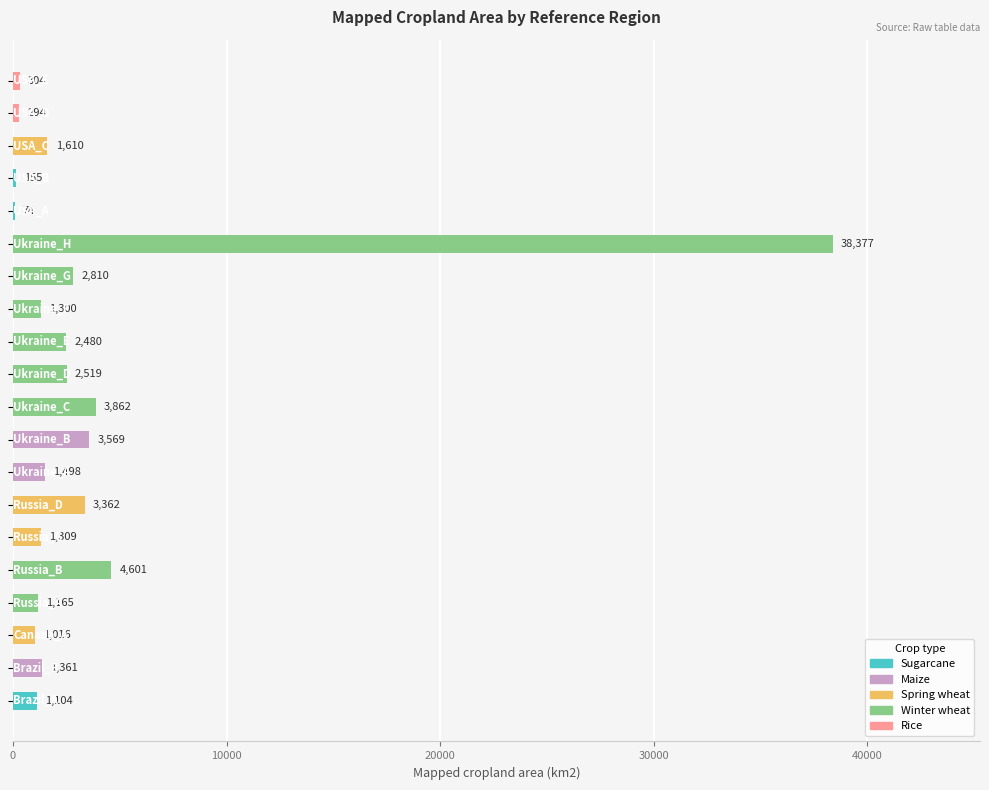

What is the greatest value displayed?

38377